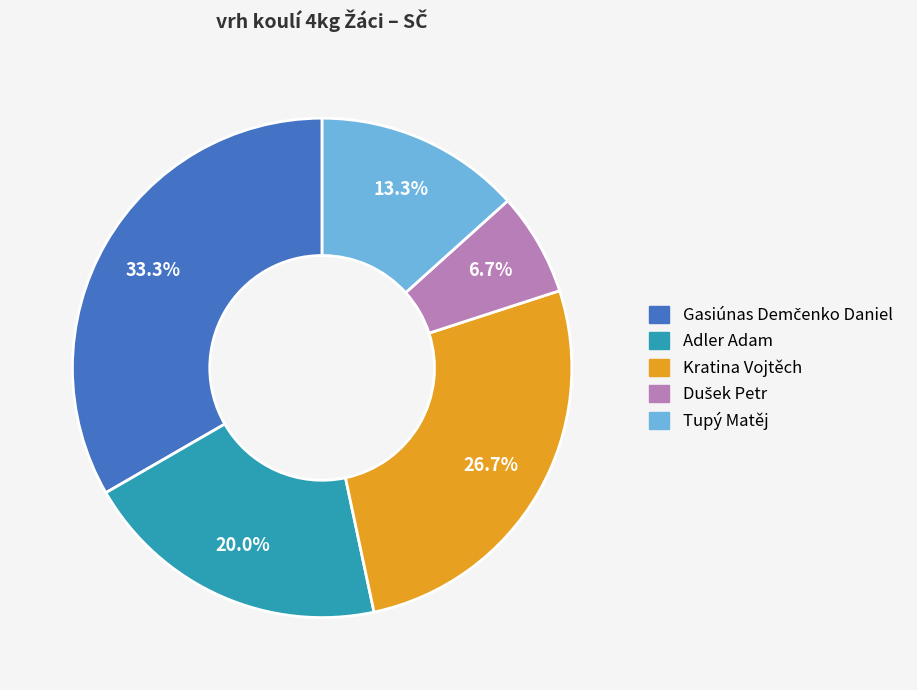

Is Kratina Vojtěch the majority of the pie?

No